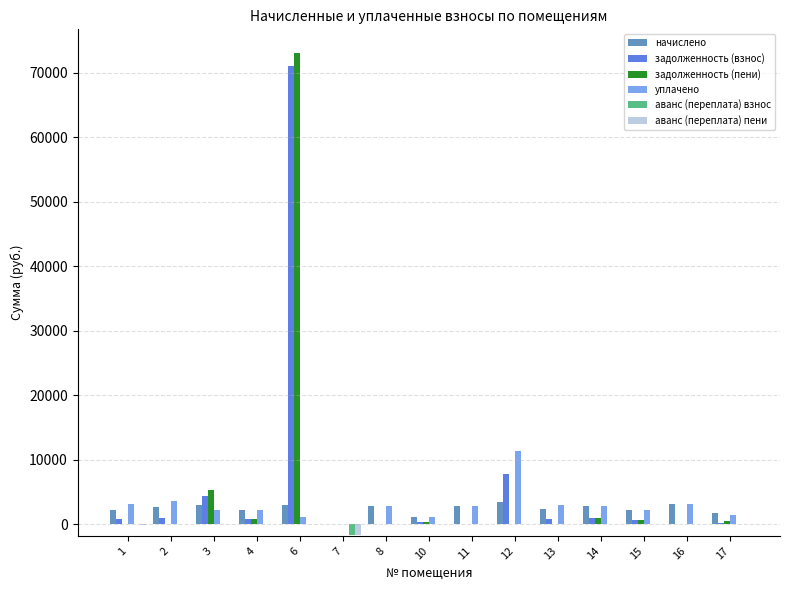

What is the sum of all аванс (переплата) пени values?

-1672.2